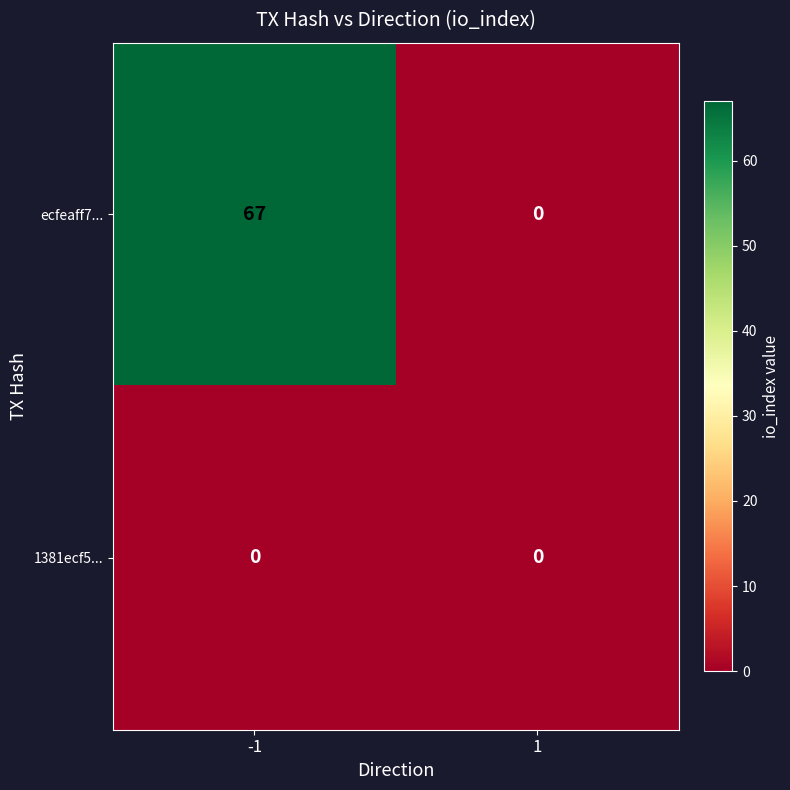

True or false: ecfeaff7... has a value of 0 at 1.

True